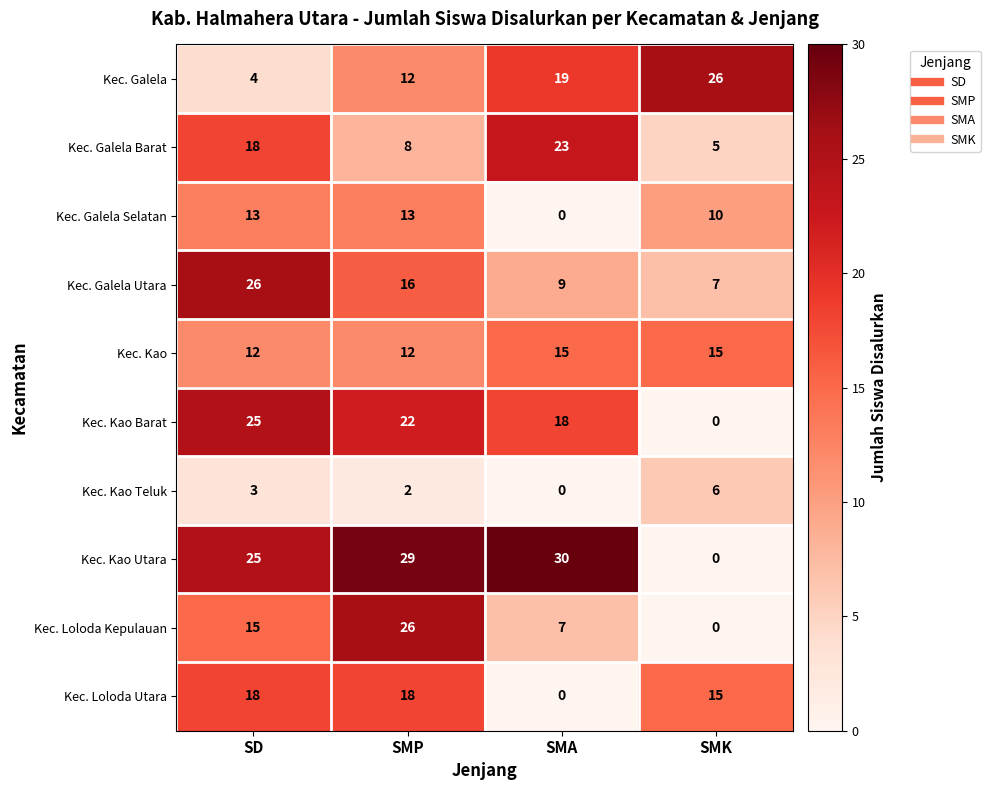

Which series has the widest spread of values?

Kec. Kao Utara